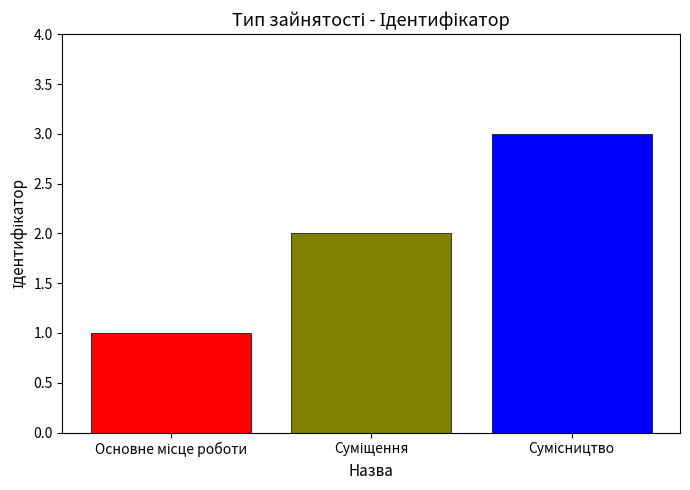

What is the maximum value shown in the chart?

3